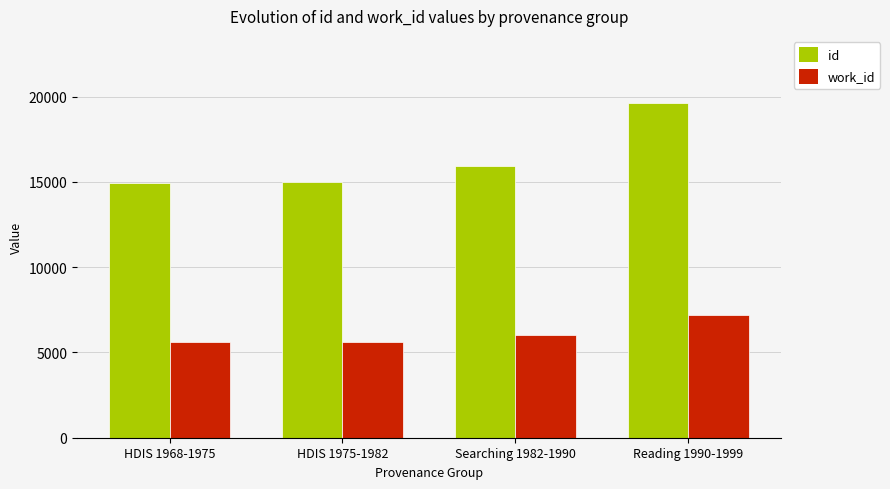

List the series in order of their overall mean, lowest first.

work_id, id